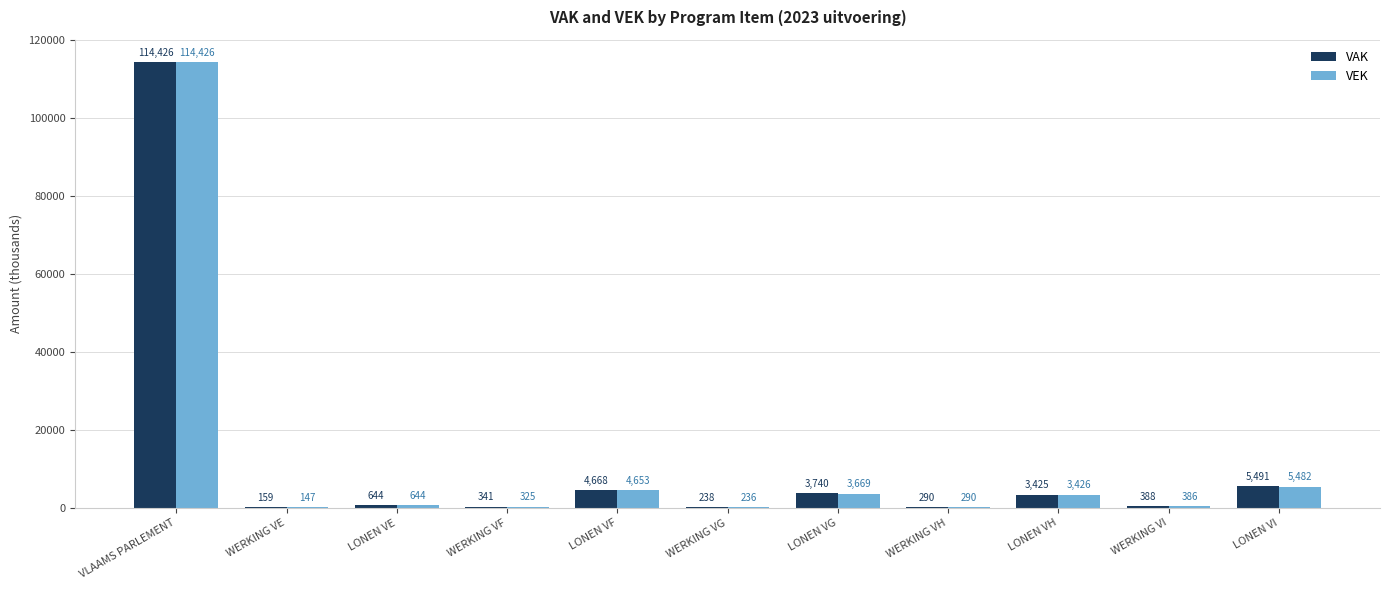

What is the sum of the VEK values at LONEN VG and WERKING VE?

3816